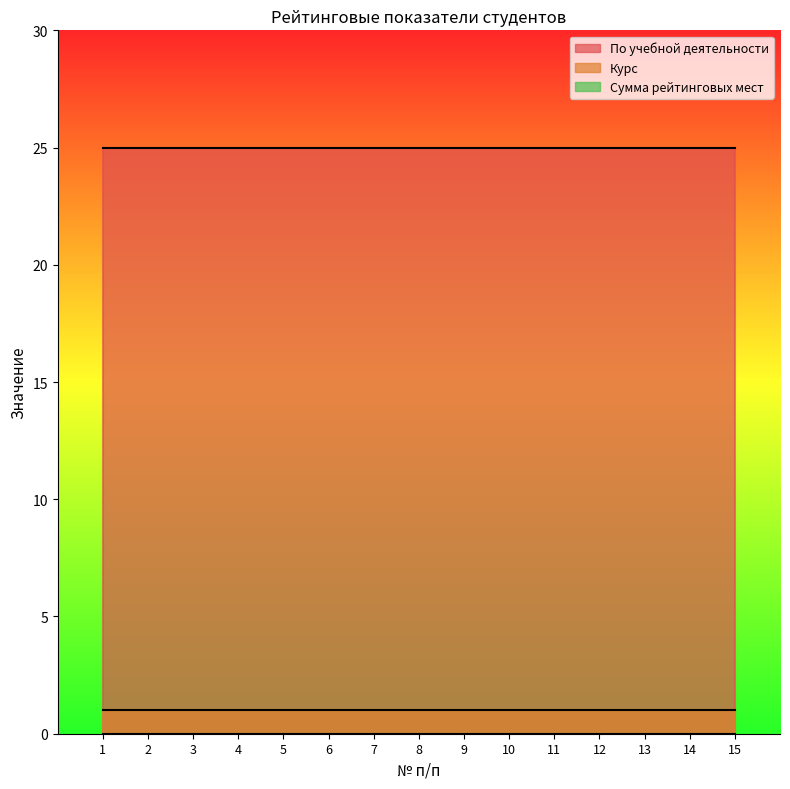

What is the spread (max minus min) of values at 5?

25